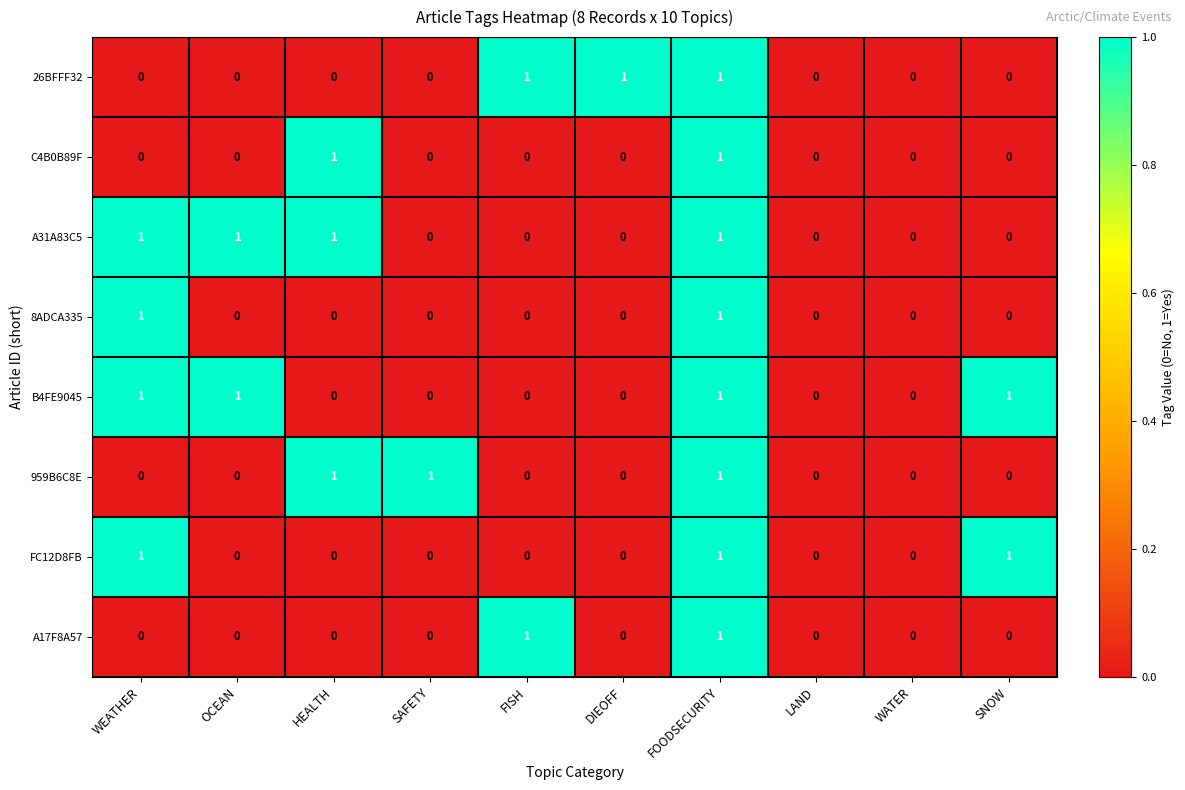

At which category is the sum across all series the highest?

FOODSECURITY